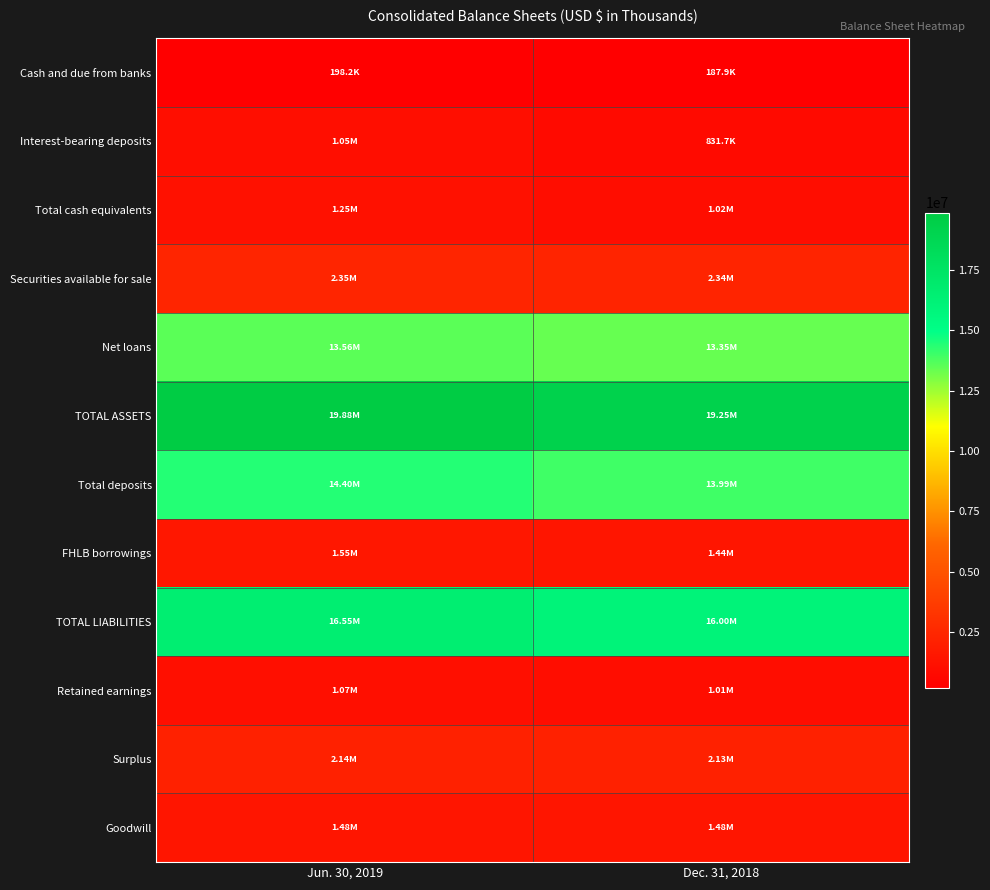

Which has a higher value, Jun. 30, 2019 or Dec. 31, 2018?

Jun. 30, 2019